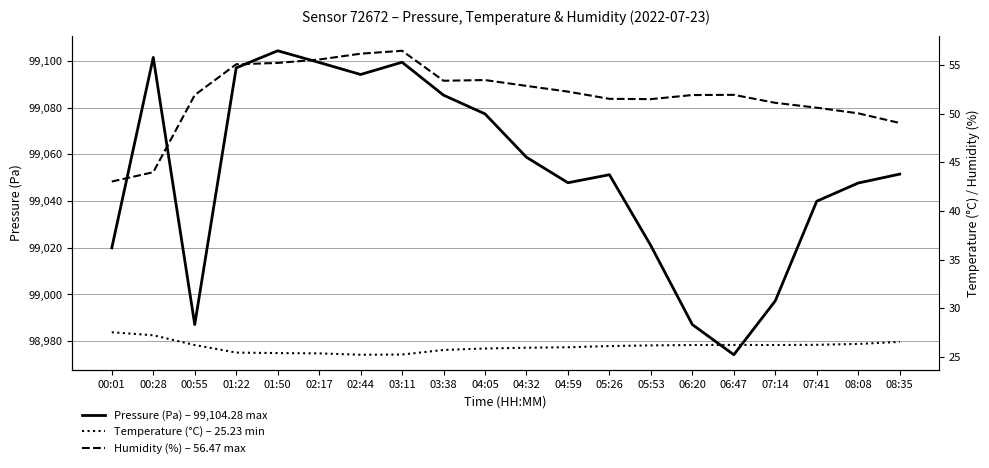

Does the chart display data point markers on the line(s)?

No